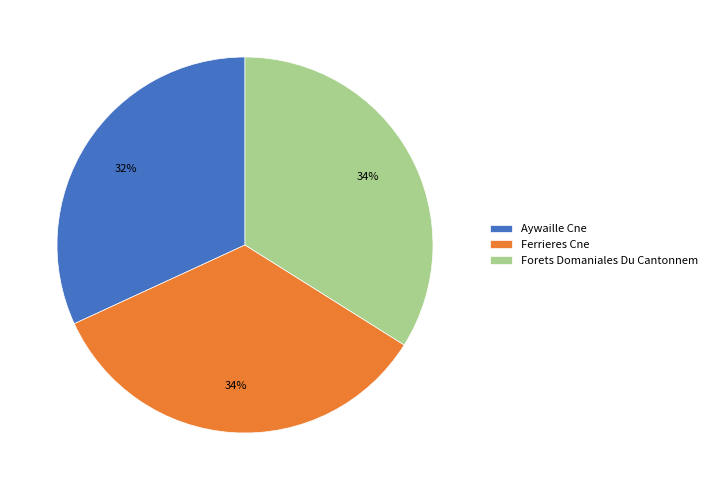

Does Aywaille Cne account for over 50% of the chart?

No